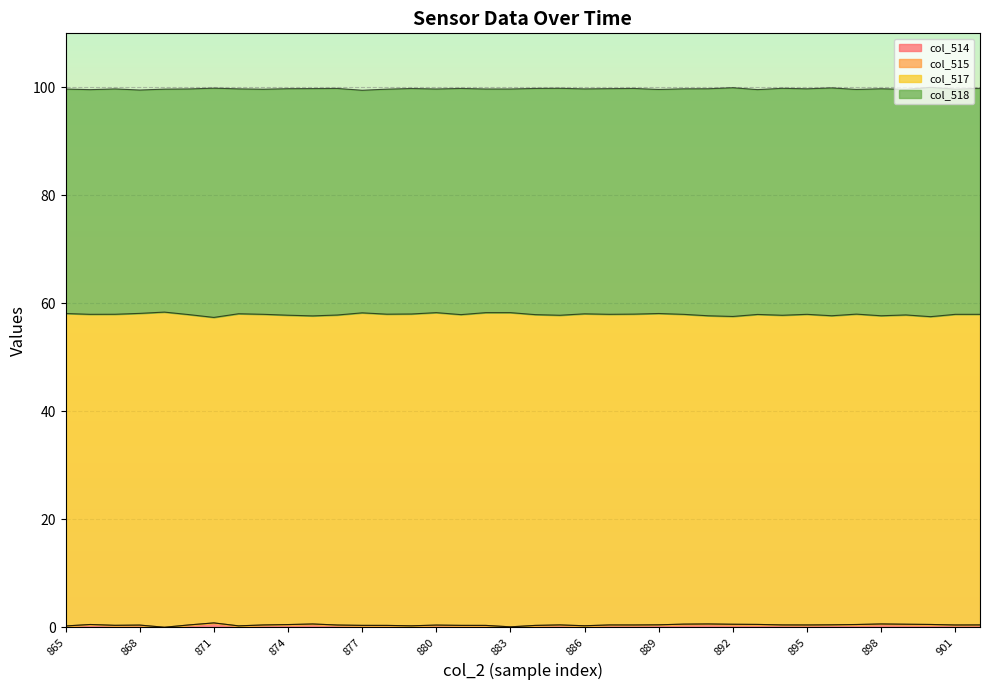

What are all the series names shown in the legend?

col_514, col_515, col_517, col_518